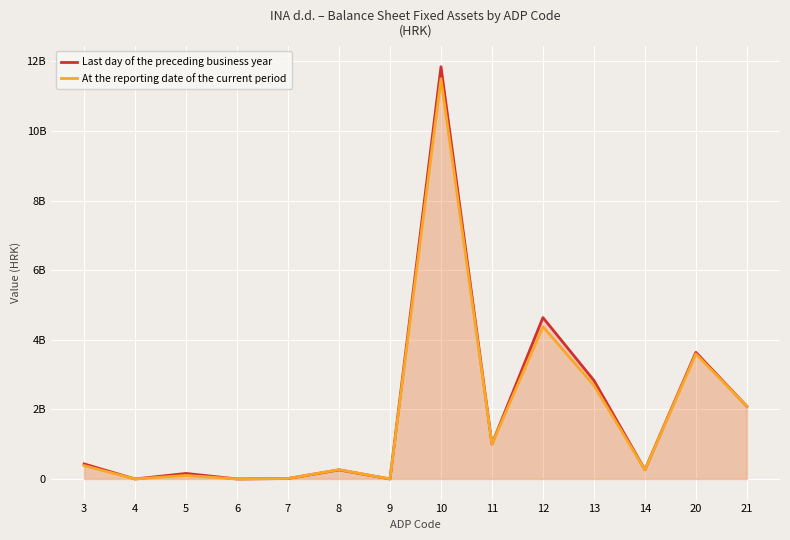

Which series has the largest total across all categories?

Last day of the preceding business year